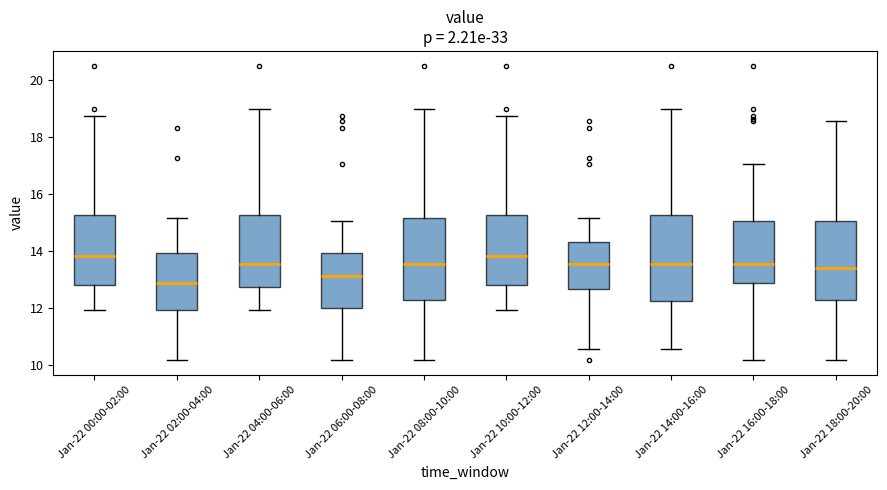

Where is the lower edge of the box for Jan-22 18:00-20:00 on the y-axis? The values are not printed on the chart, so give them approximately, as read against the axis.

12.4